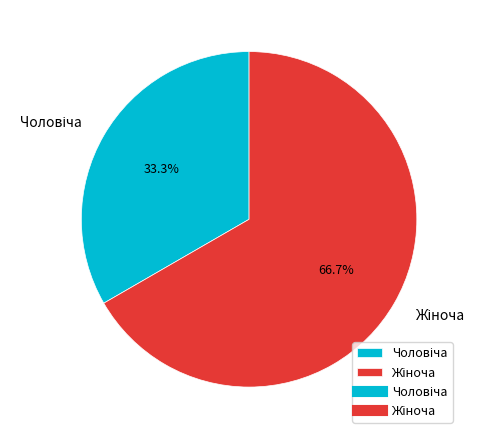

How many slices are in this pie chart?

2